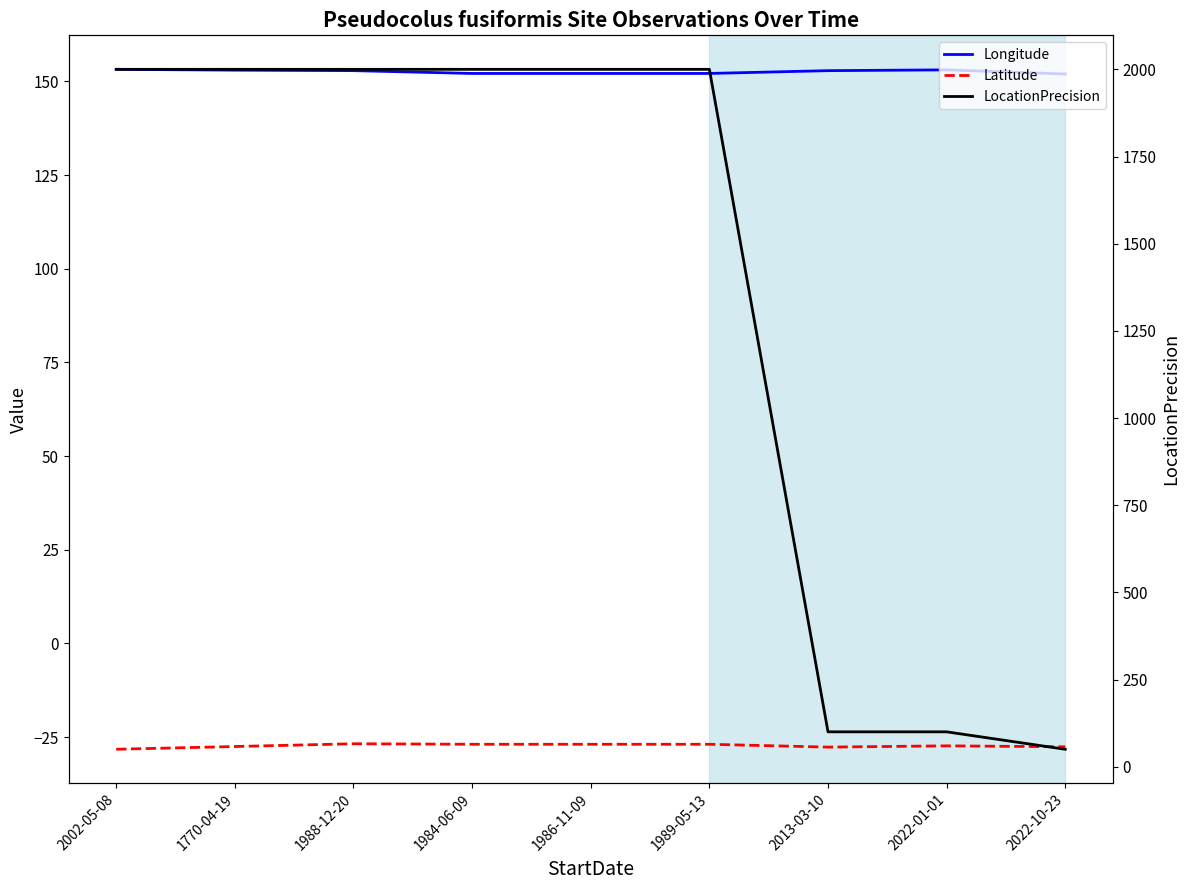

How many data points in Longitude are less than 152?

1